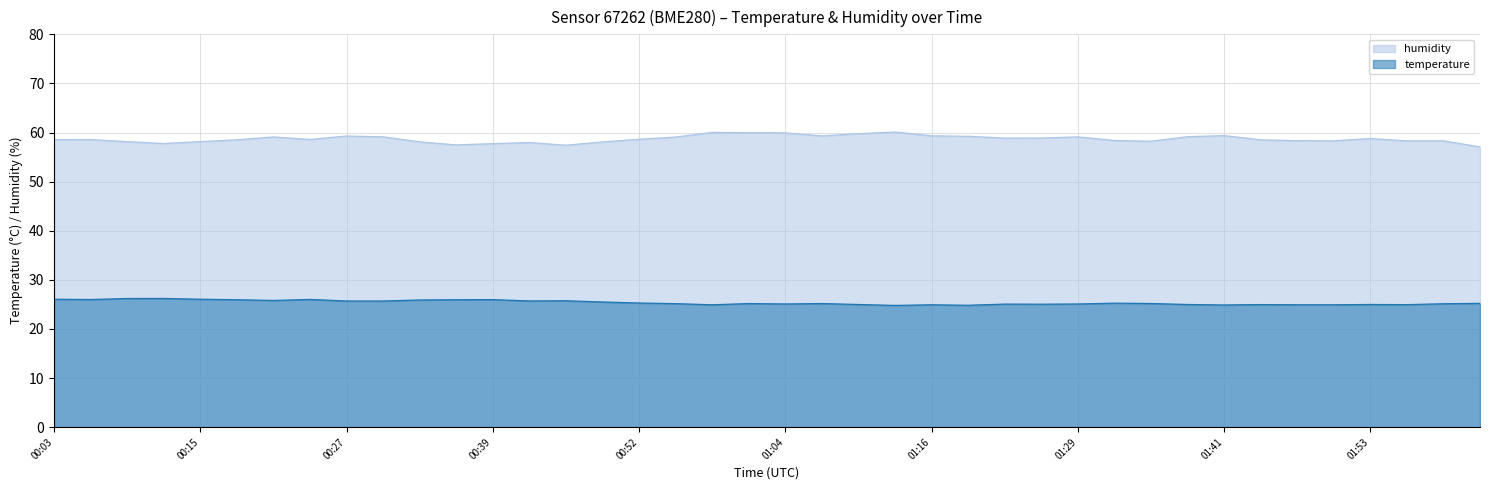

List the labels in order of humidity value, largest first.

01:13, 00:58, 01:01, 01:04, 01:10, 01:41, 01:16, 01:07, 00:27, 01:20, 01:38, 00:30, 01:29, 00:21, 00:55, 01:26, 01:23, 01:53, 00:52, 00:24, 00:06, 00:03, 00:18, 01:44, 01:32, 01:47, 01:57, 02:00, 01:50, 01:35, 00:15, 00:09, 00:33, 00:49, 00:43, 00:12, 00:39, 00:36, 00:46, 02:03